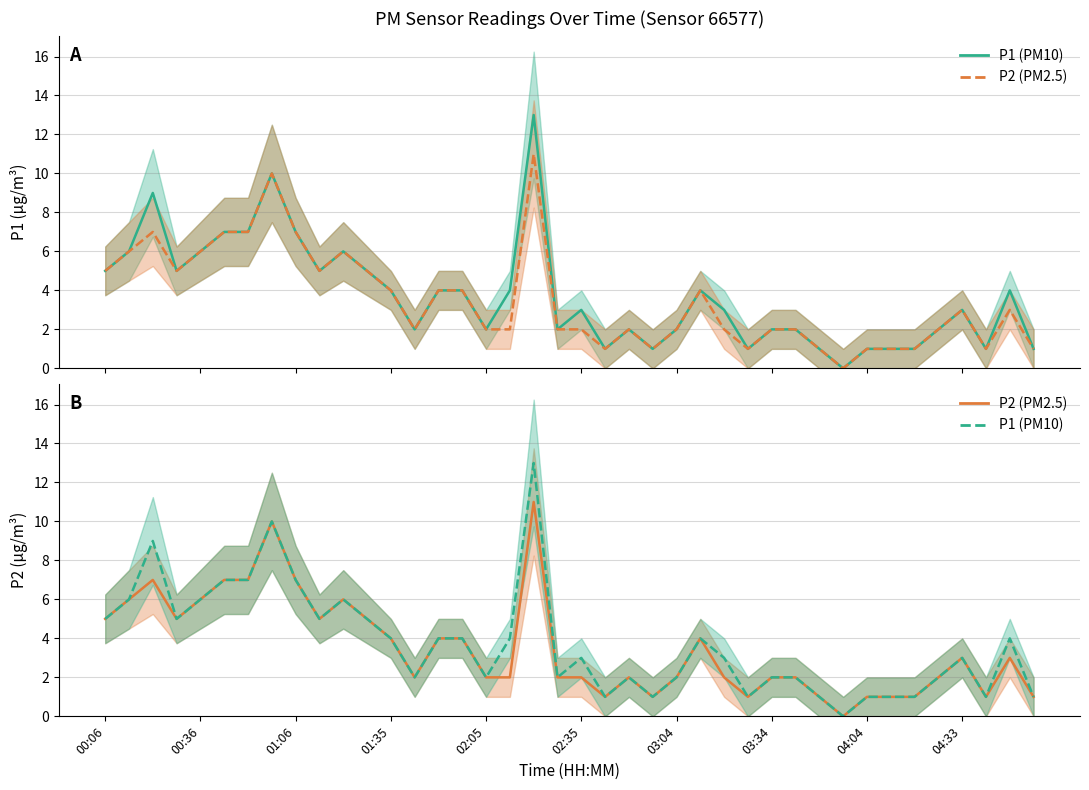

What is the total value across all series at 13?

4